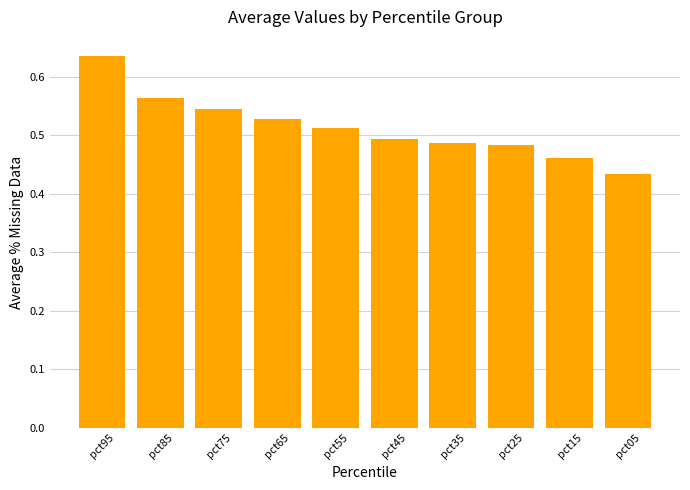

The chart shows a value of 0.5 at pct45. True or false?

True